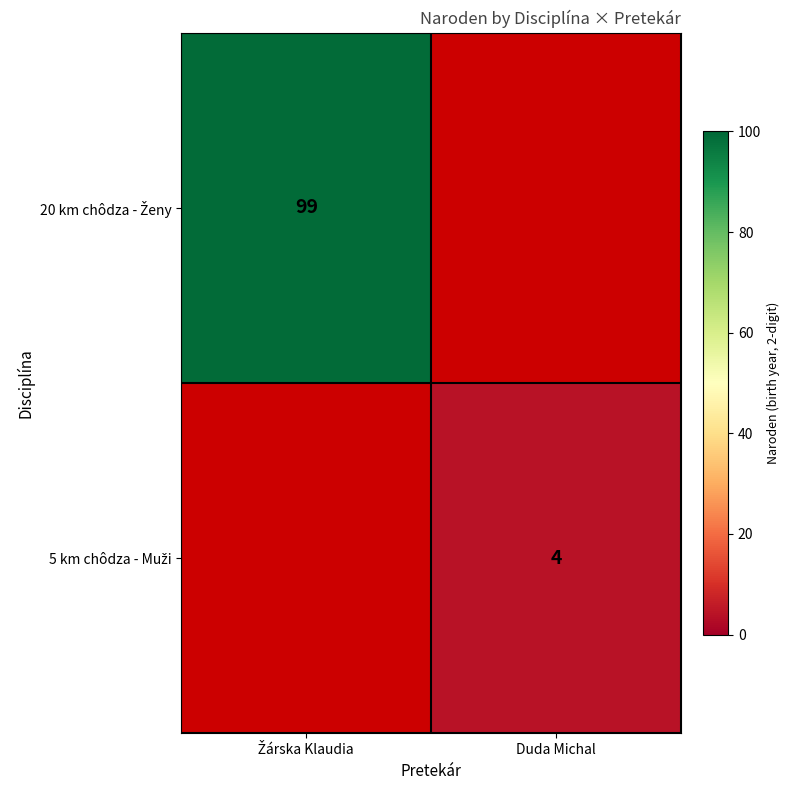

List the series in order of their peak value, highest first.

20 km chôdza - Ženy, 5 km chôdza - Muži